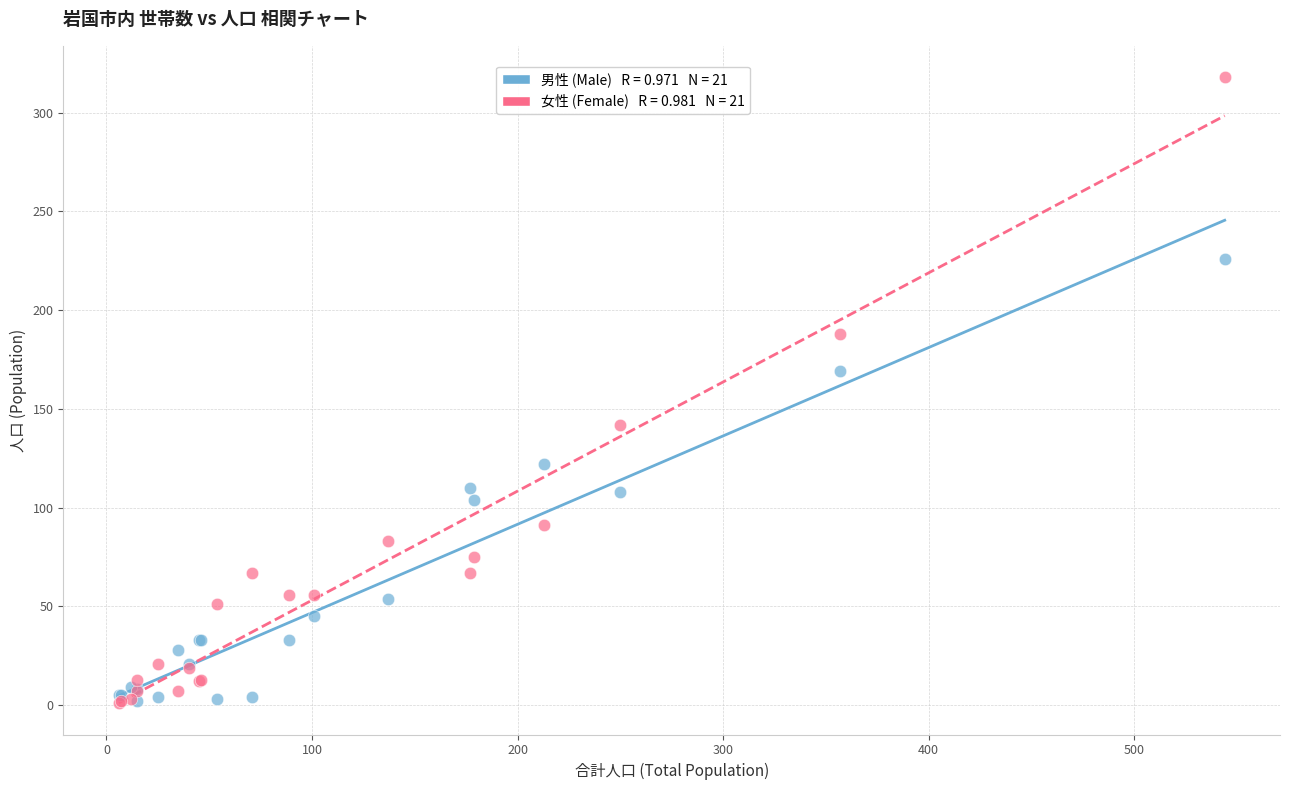

Across all series, what Y value is closest to 159?

169